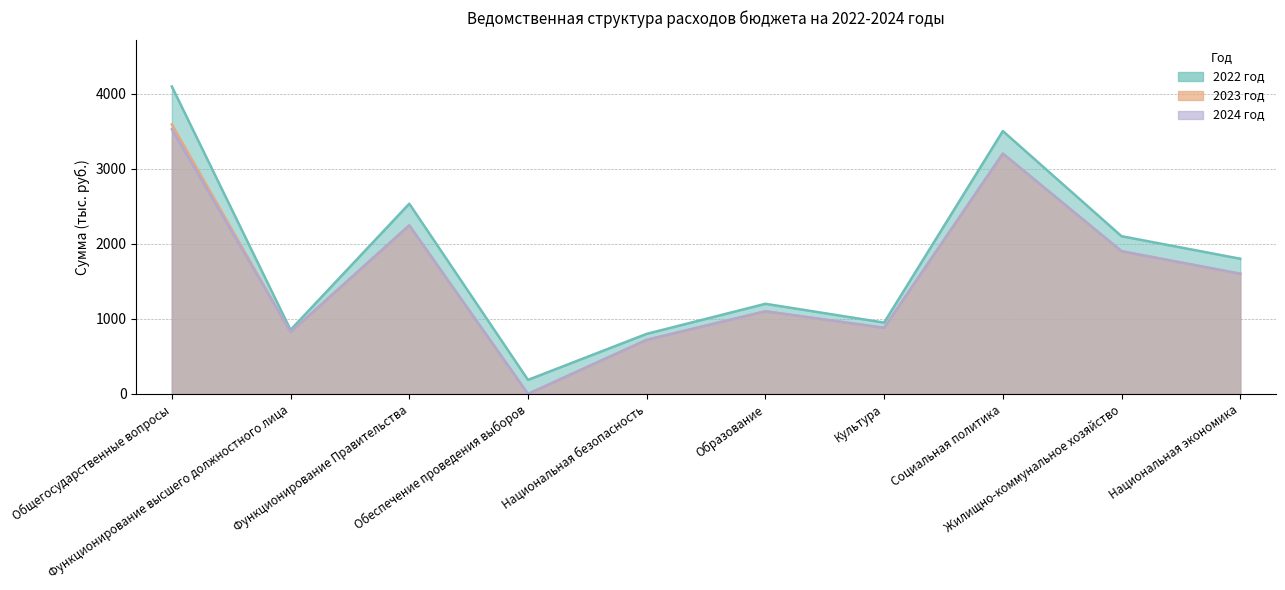

How many data points does each series have?

10